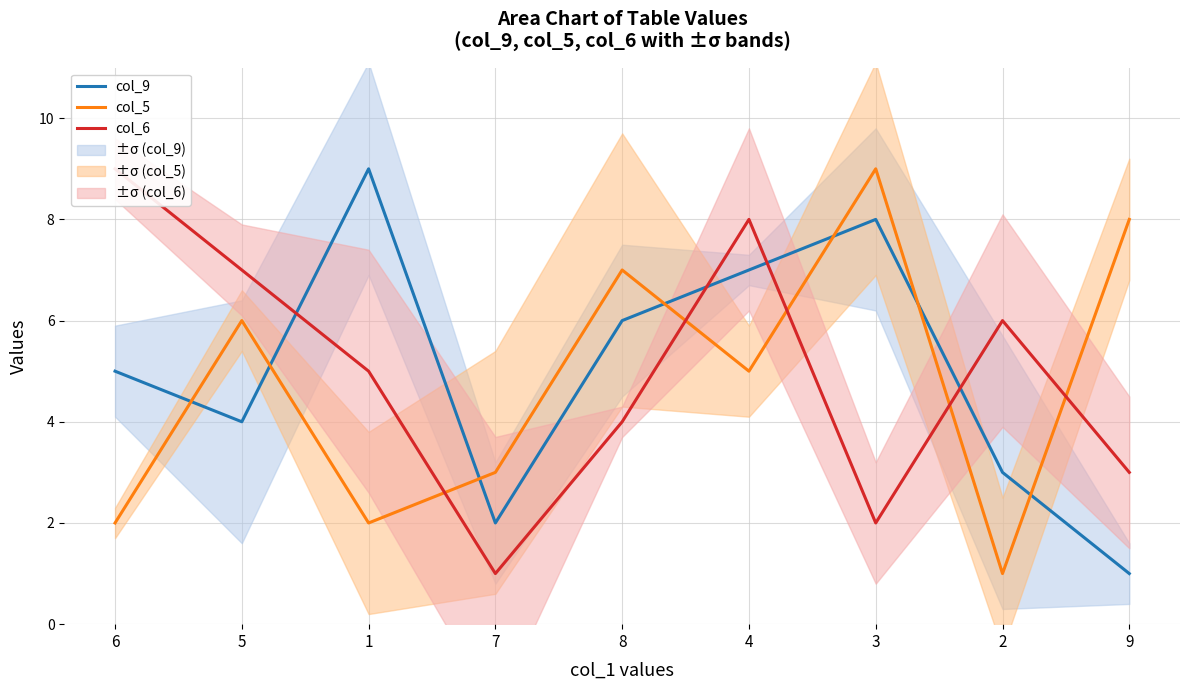

In col_6, how many points are higher than both neighbors (excluding endpoints)?

2